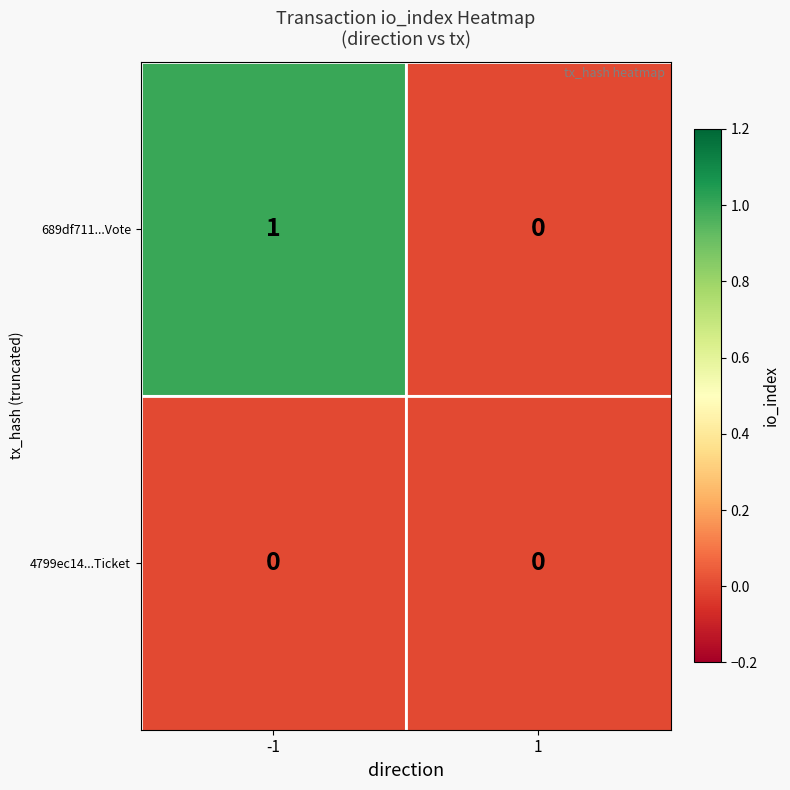

Between -1 and 1, which series saw the biggest shift?

689df711...Vote